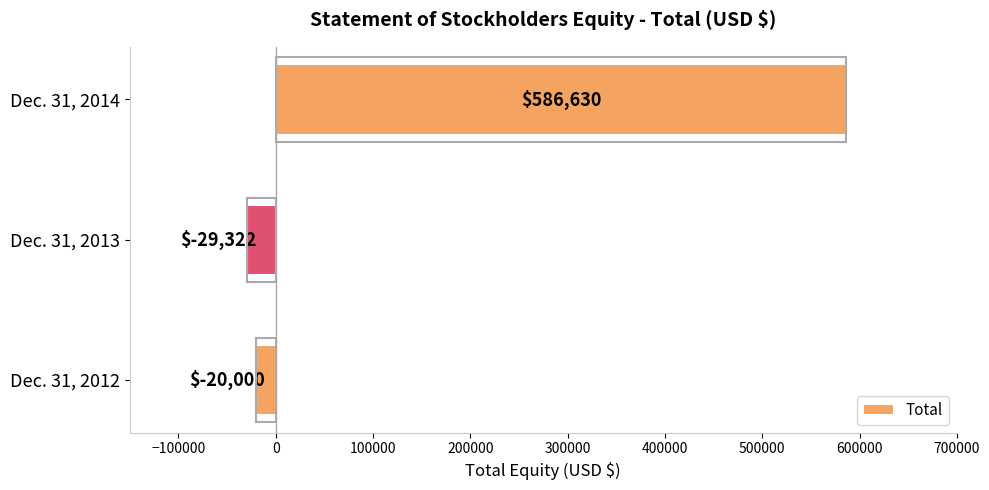

At which label is the value closest to 278654?

Dec. 31, 2012